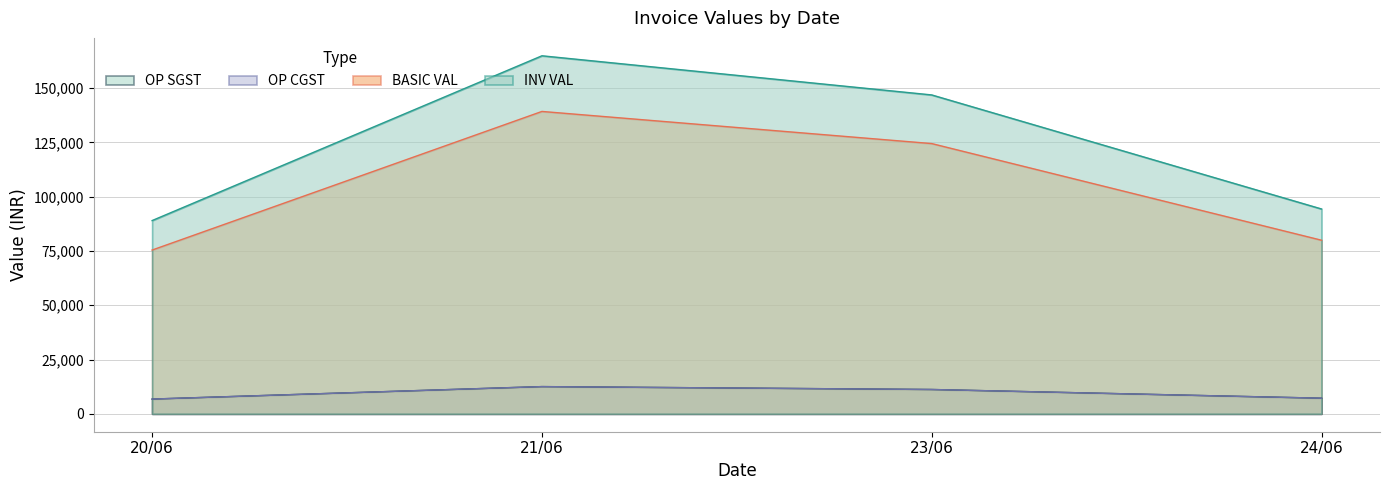

Does the chart have visible grid lines?

Yes